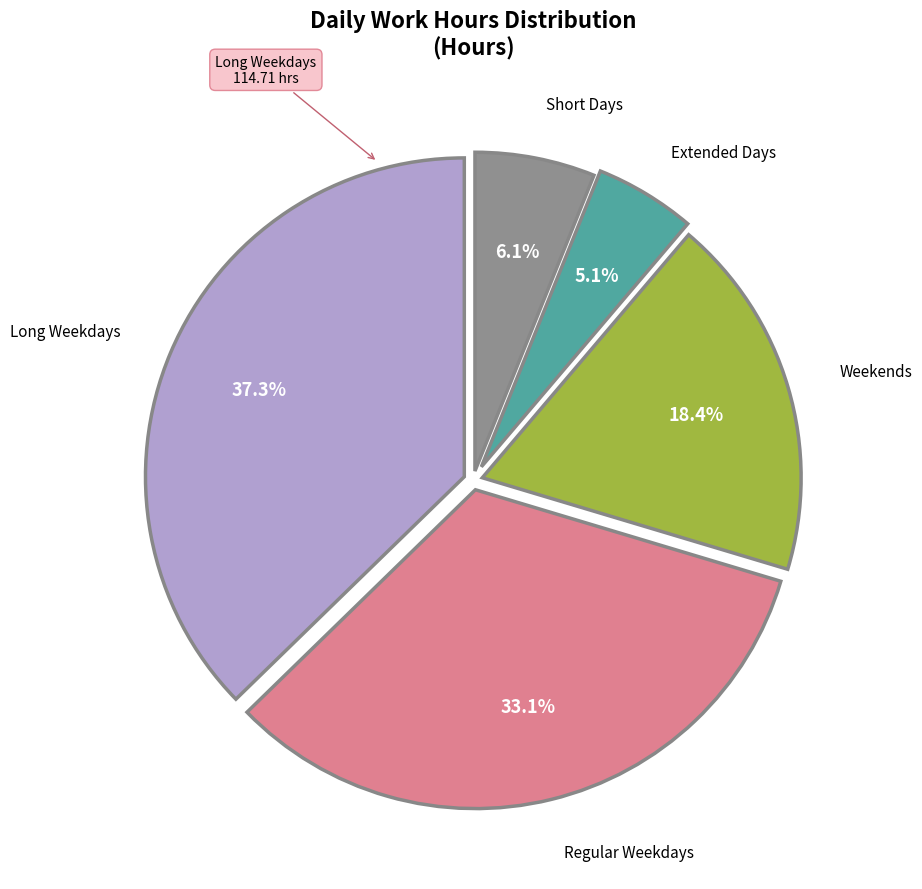

Is there a majority slice in this chart?

No